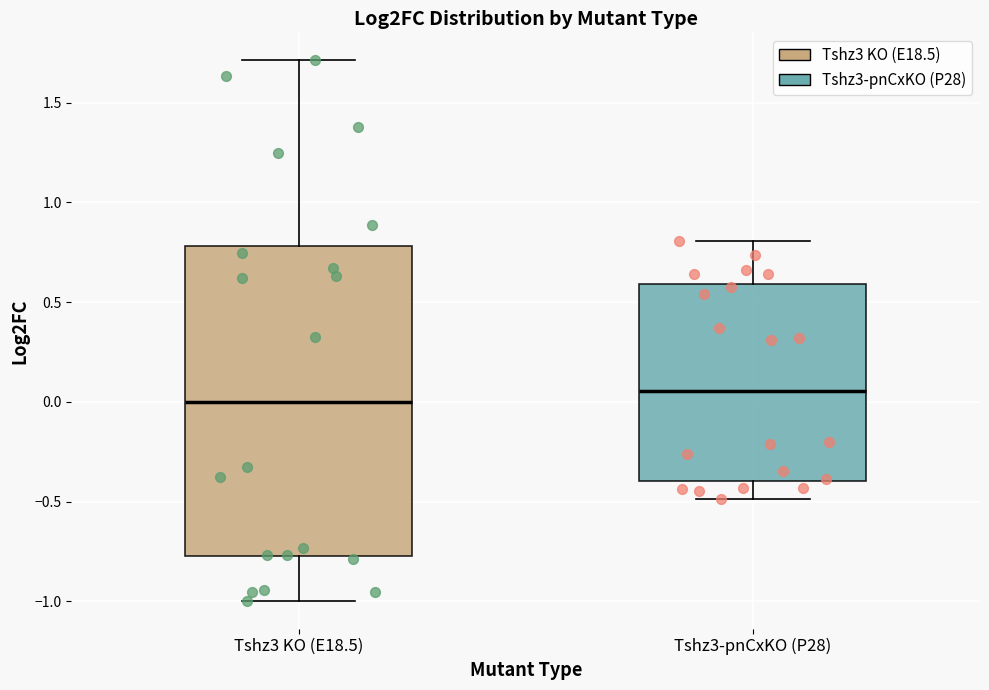

Which box has the lowest median line?

Tshz3 KO (E18.5)